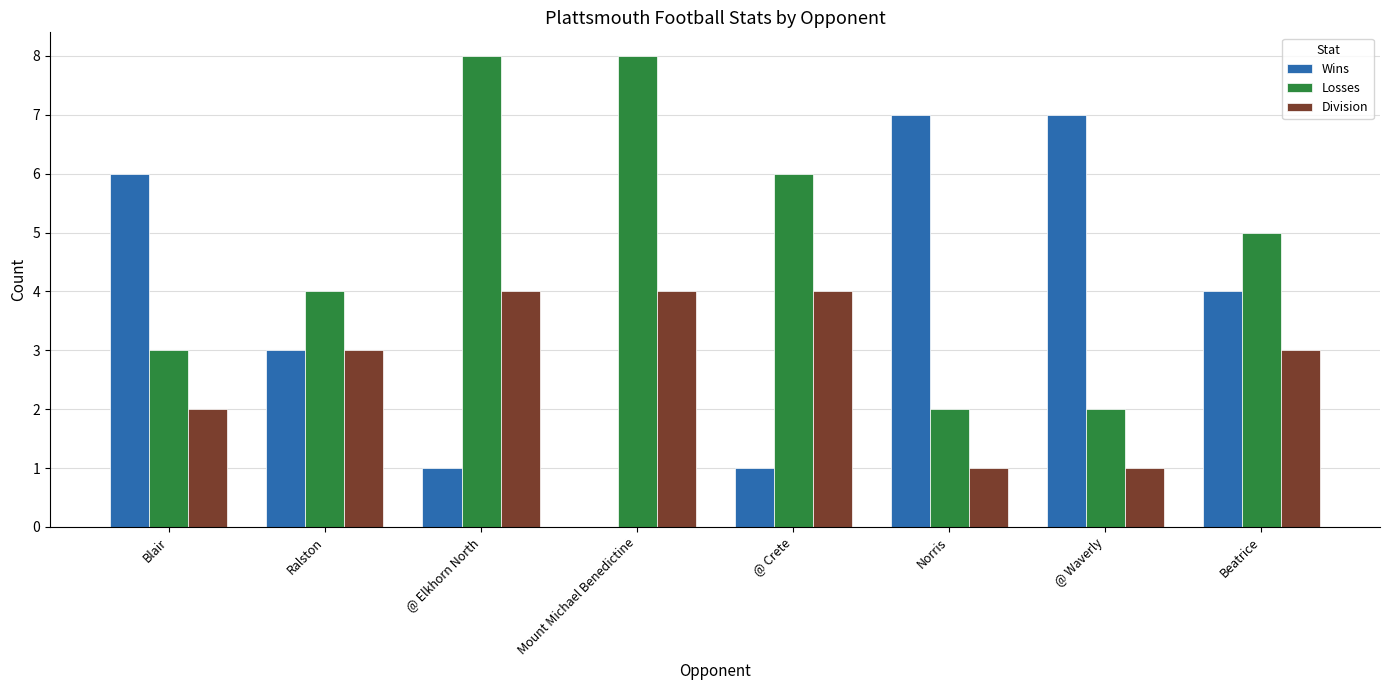

Between Mount Michael Benedictine and Beatrice, which series saw the biggest shift?

Wins